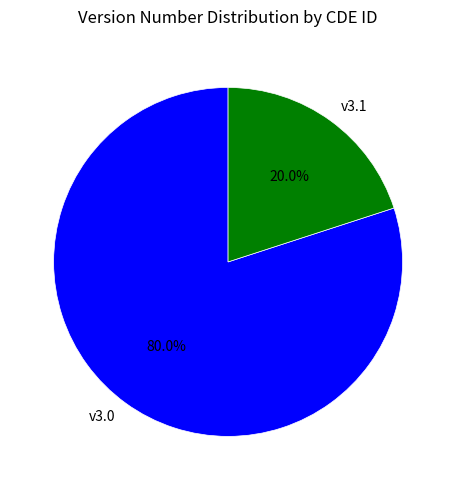

Combined, do v3.1 and v3.0 account for over 50%?

Yes